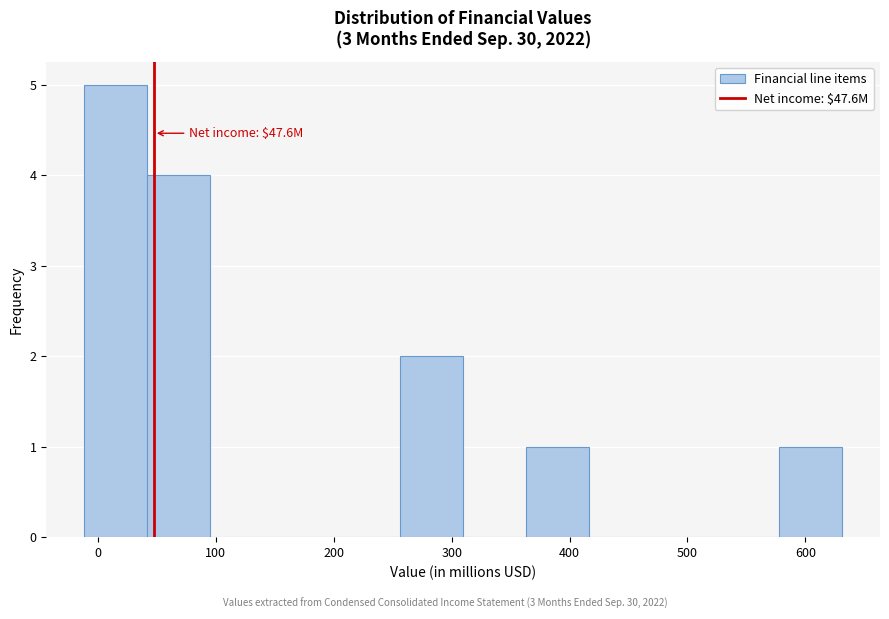

Over which range of the x-axis is the bar tallest?

-10 to 40